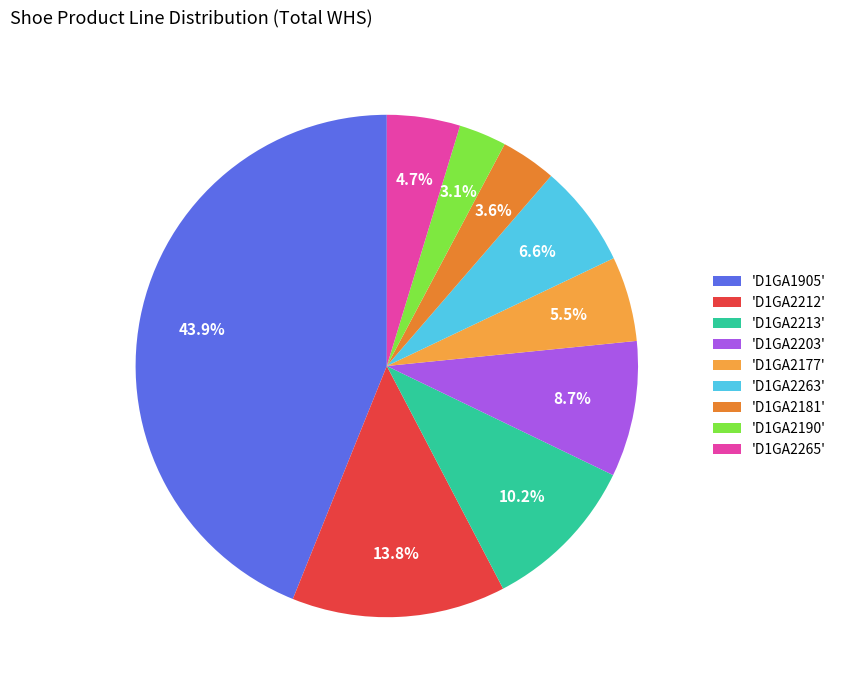

Which slice is the smallest?

'D1GA2190'